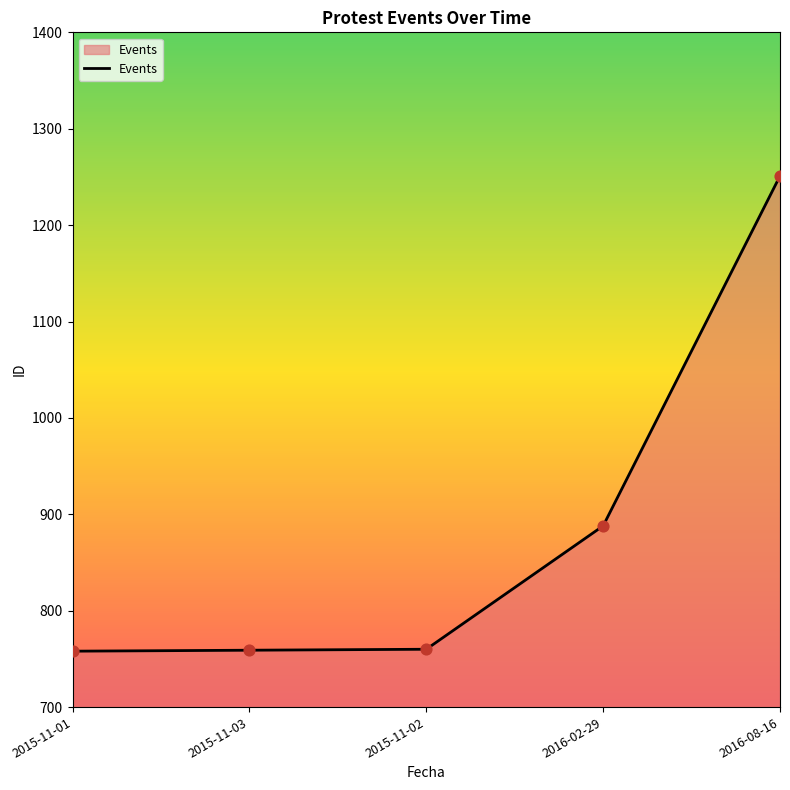

Approximately how many times larger is the value at 2016-02-29 compared to 2015-11-03?

1.2